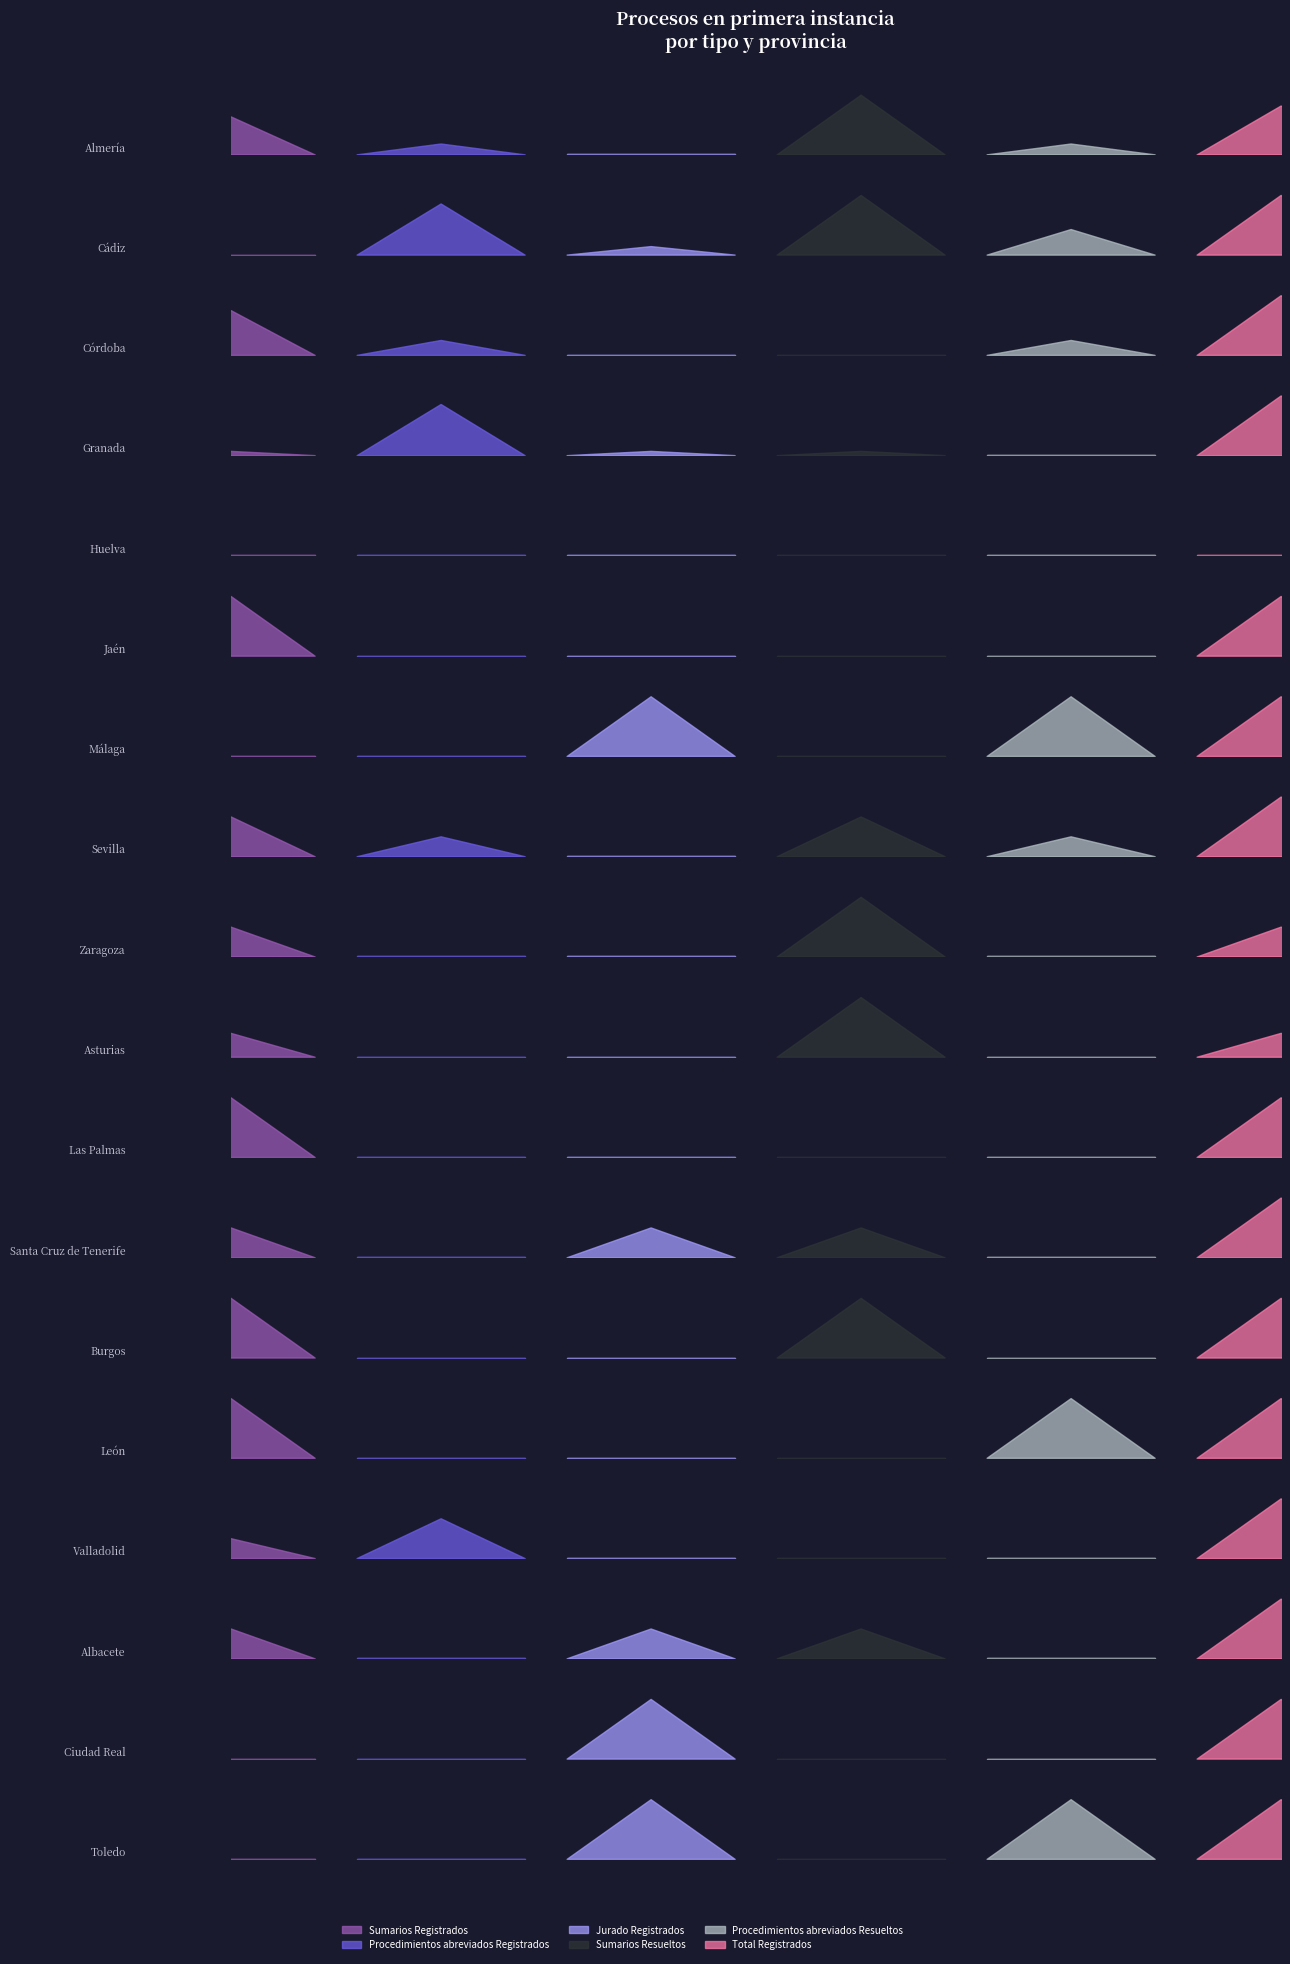

Rank the series by their maximum value, from highest to lowest.

Total Registrados, Procedimientos abreviados Registrados, Sumarios Resueltos, Sumarios Registrados, Procedimientos abreviados Resueltos, Jurado Registrados